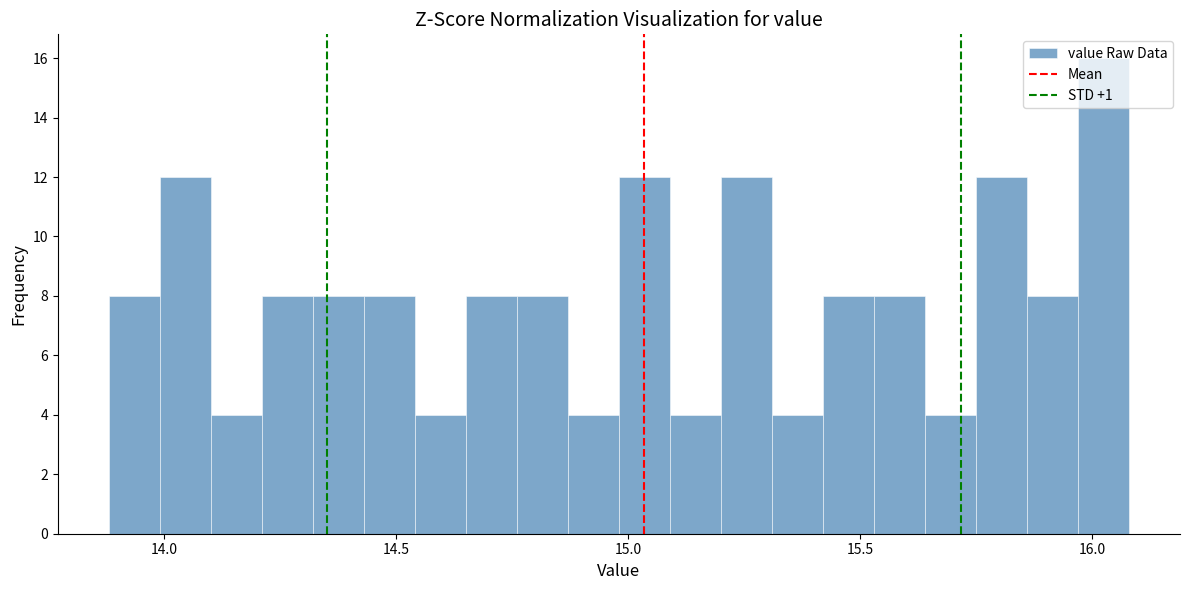

Read against the x-axis, roughly where is the centre of the tallest bar?

16.05